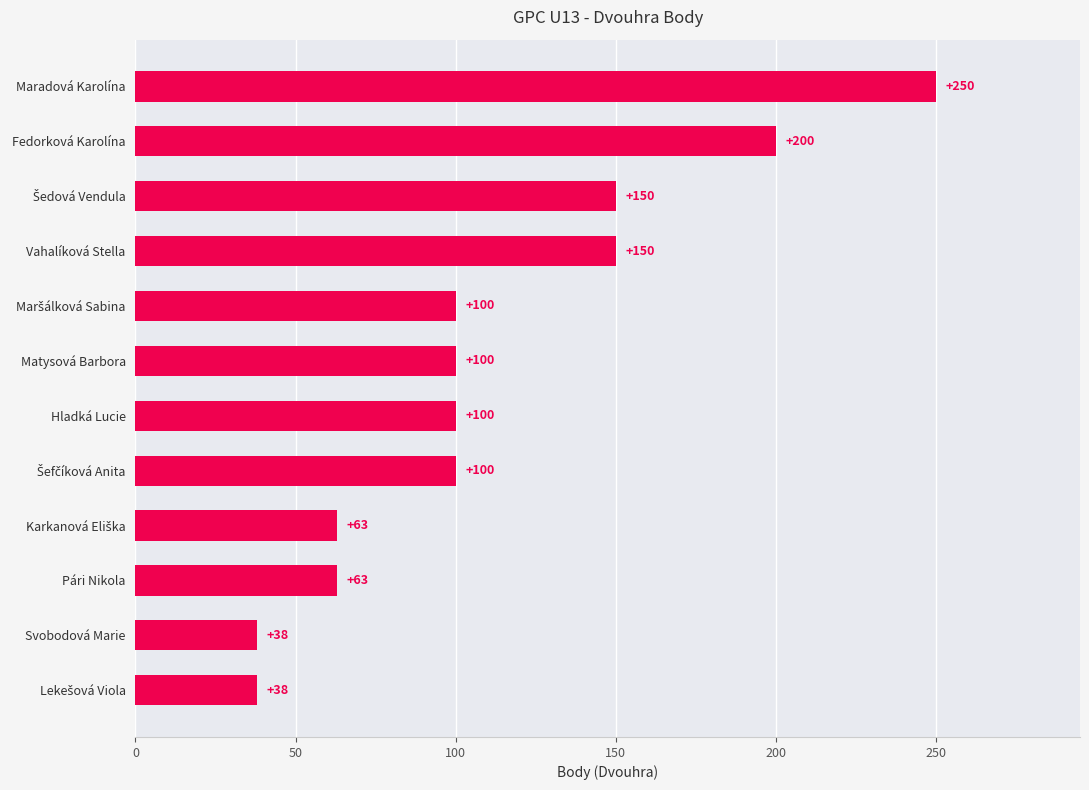

What is the maximum value shown in the chart?

250